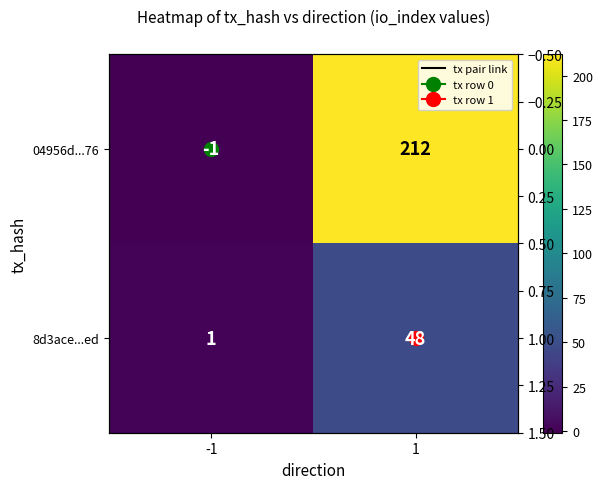

At how many categories does at least one series exceed 37?

1